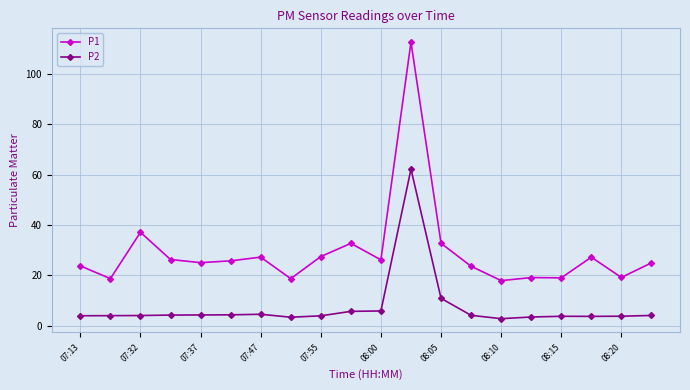

Count the number of data series in this chart.

2